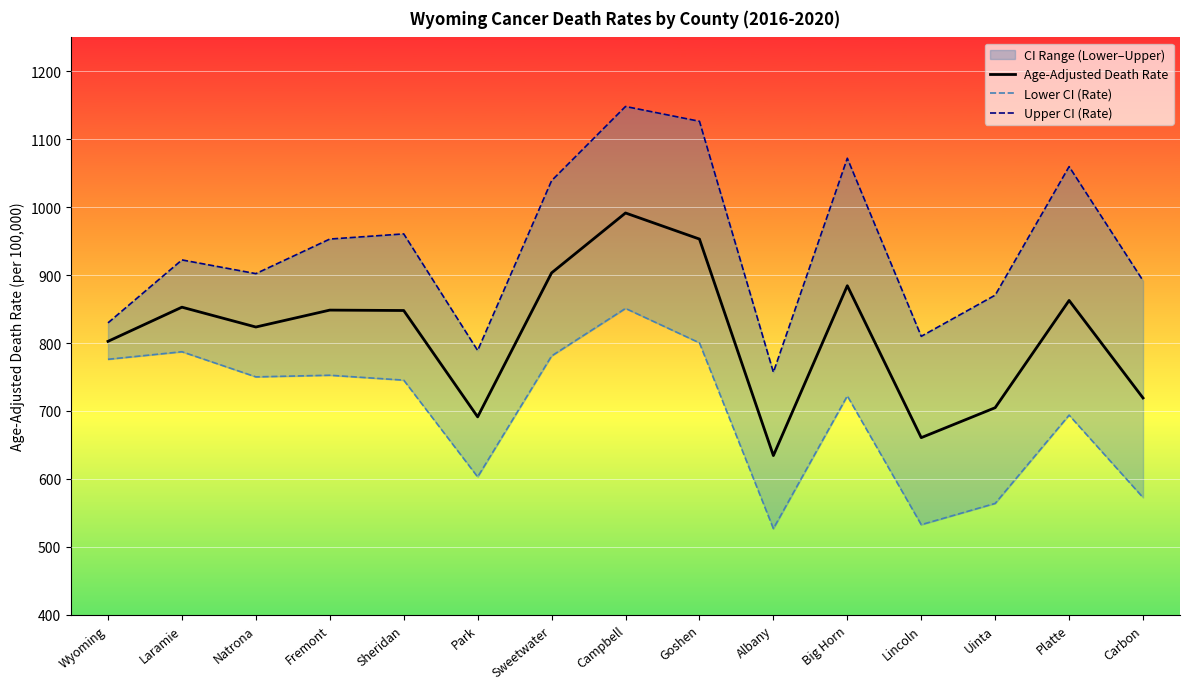

Which category has the highest value across all series?

Campbell